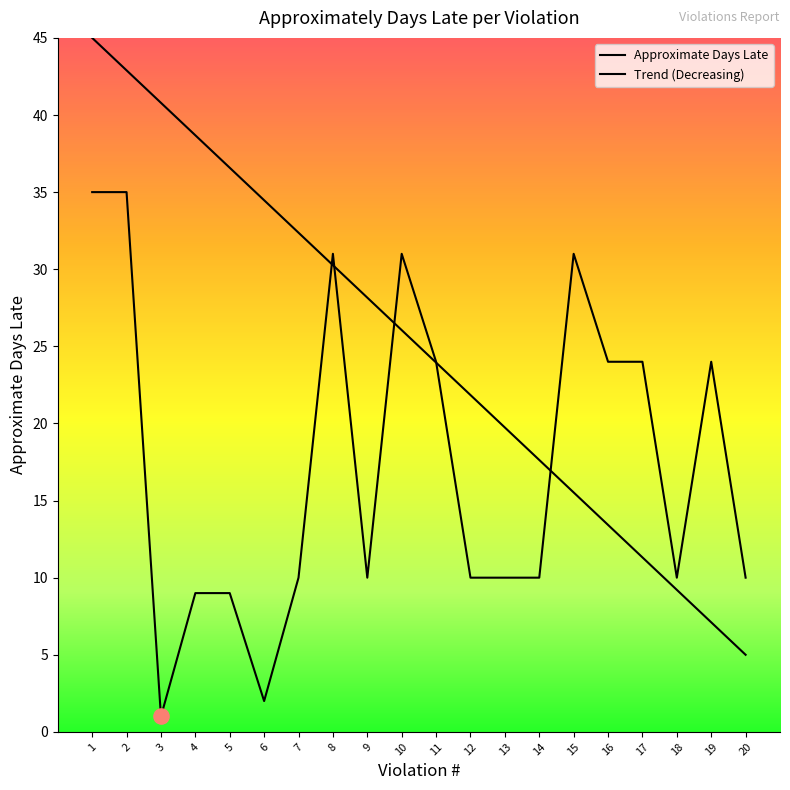

What is the total value across all series at 11?

47.9